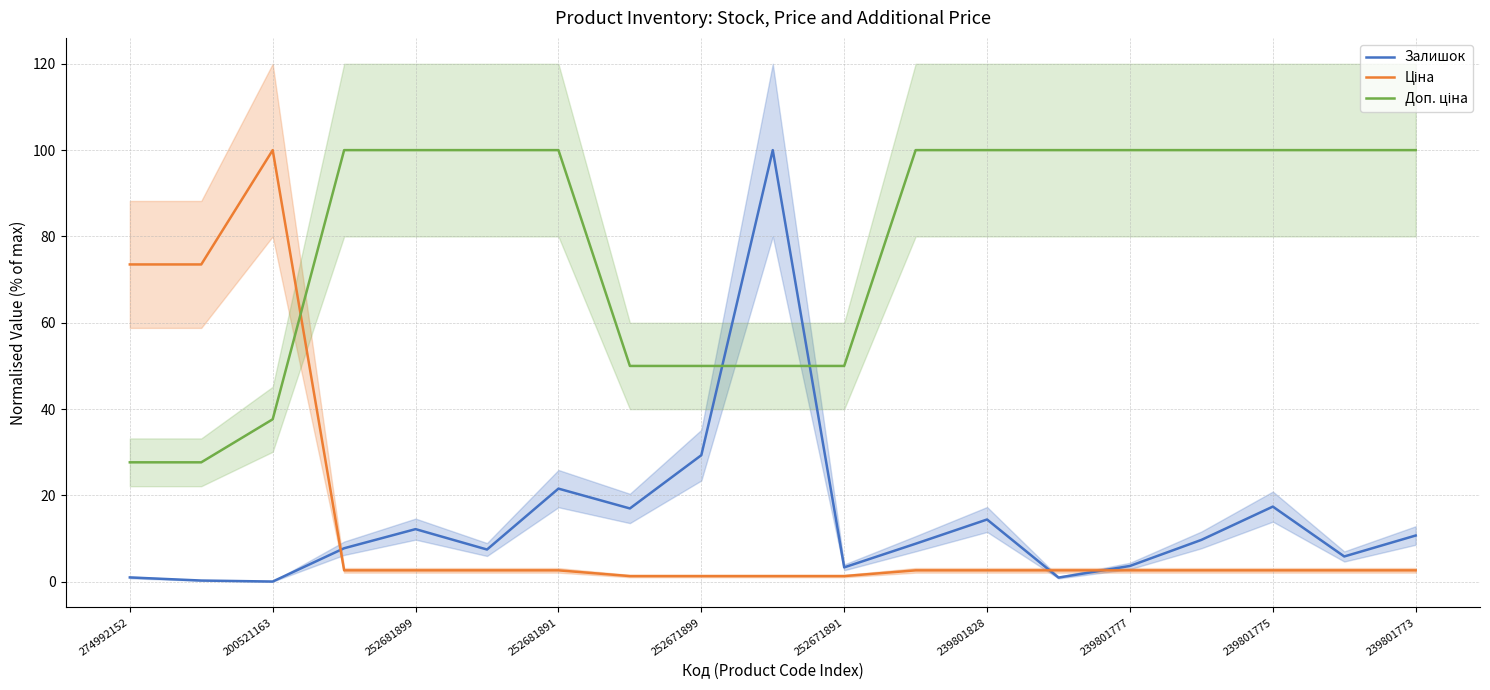

What is the sum of all Залишок values?

271.8